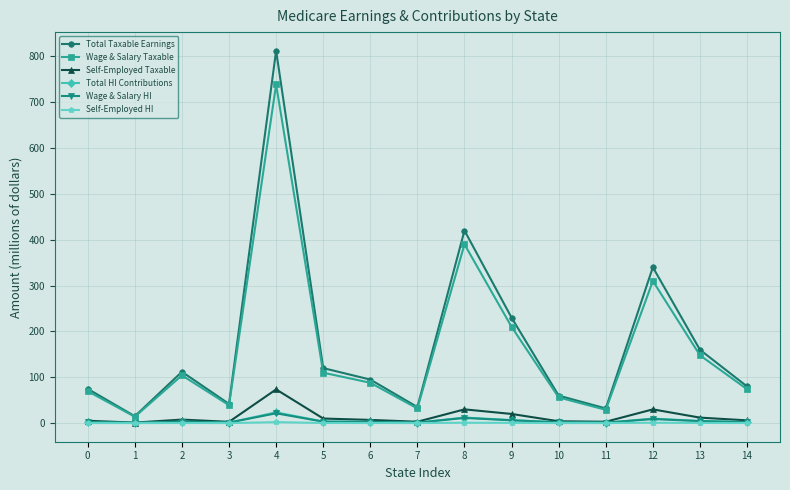

Which series has the widest spread of values?

Total Taxable Earnings